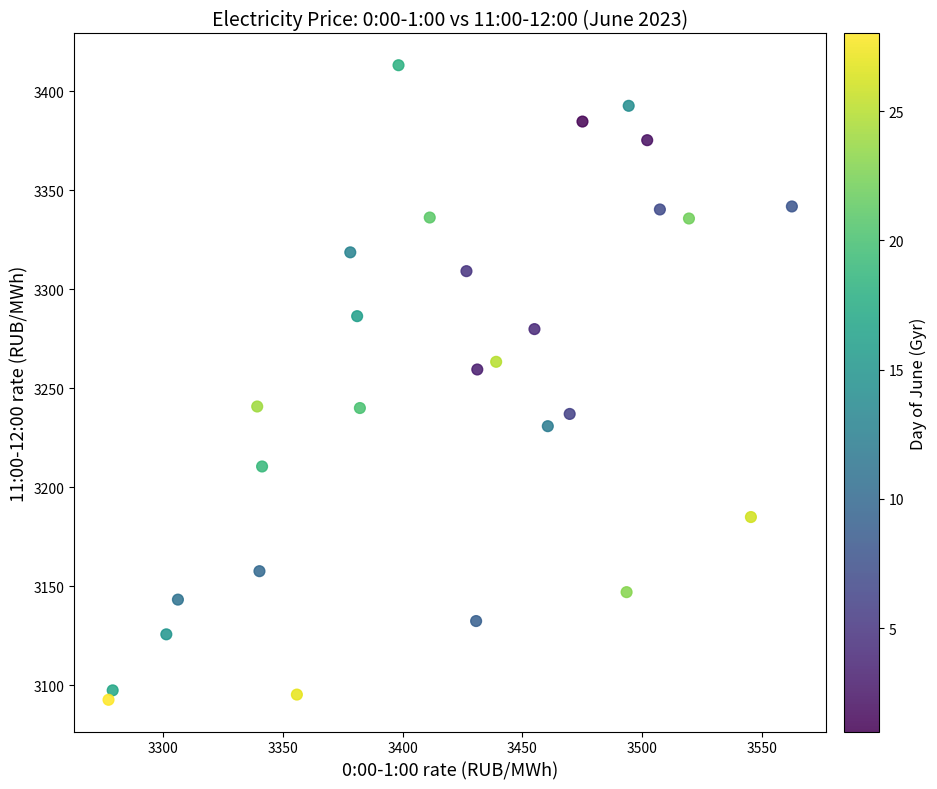

What Y value in the scatter plot is closest to 3252?

3259.4